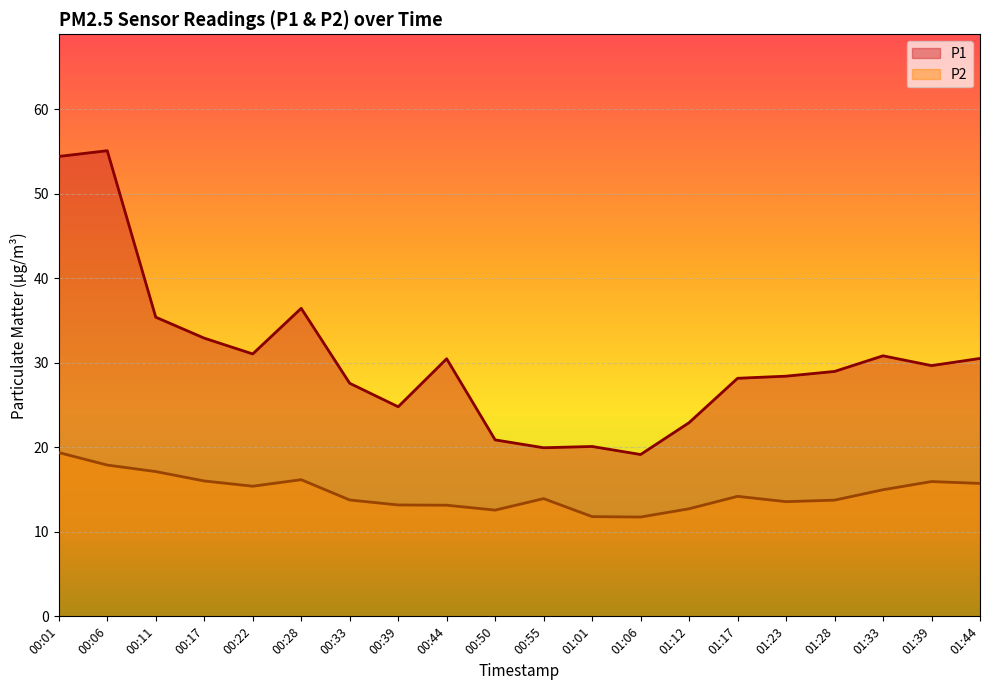

At 01:17, list the series in order from largest to smallest.

P1, P2